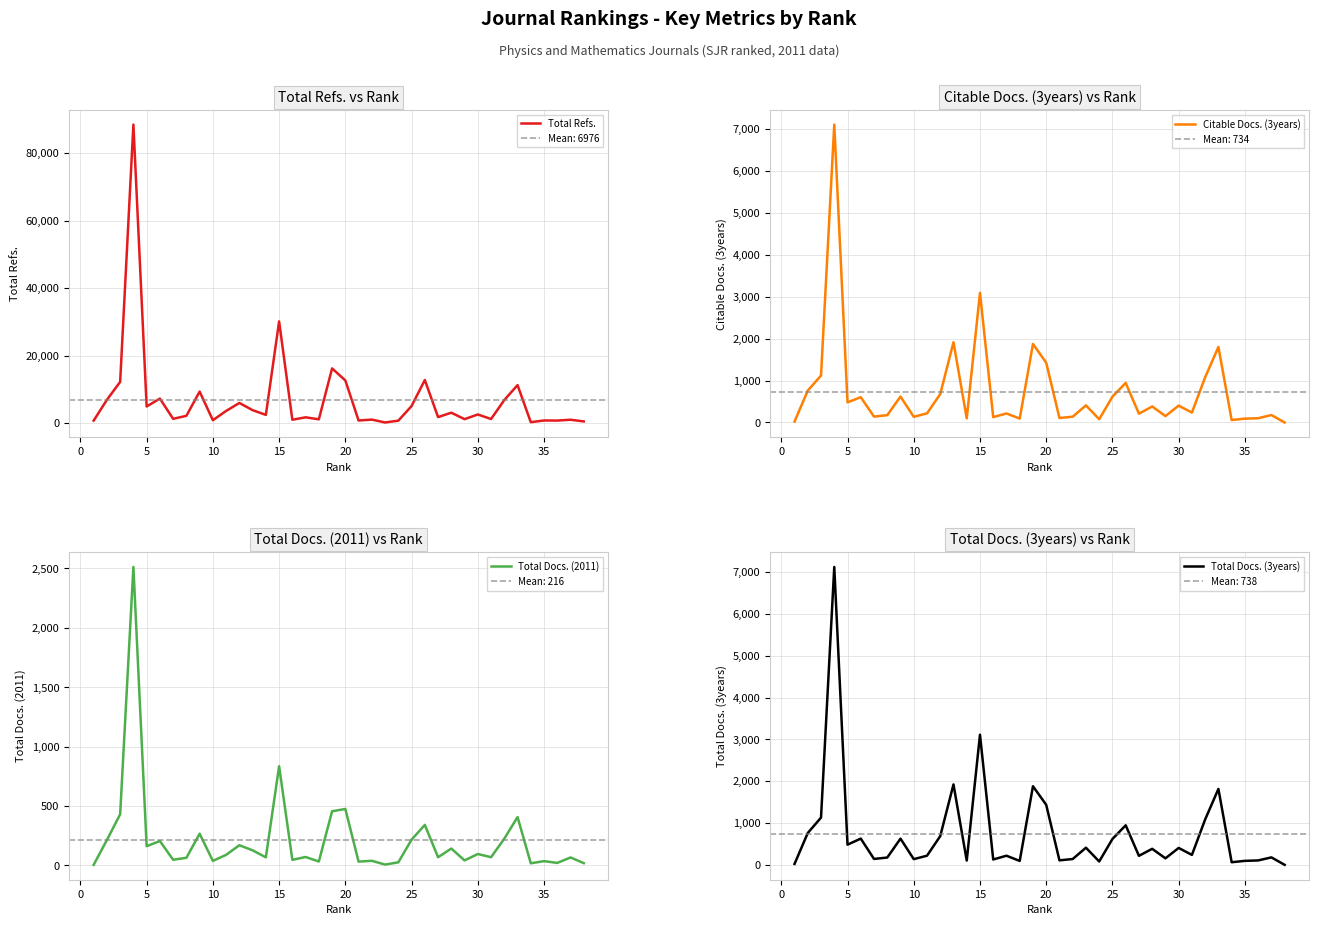

What is the maximum value for Total Refs.?

88450